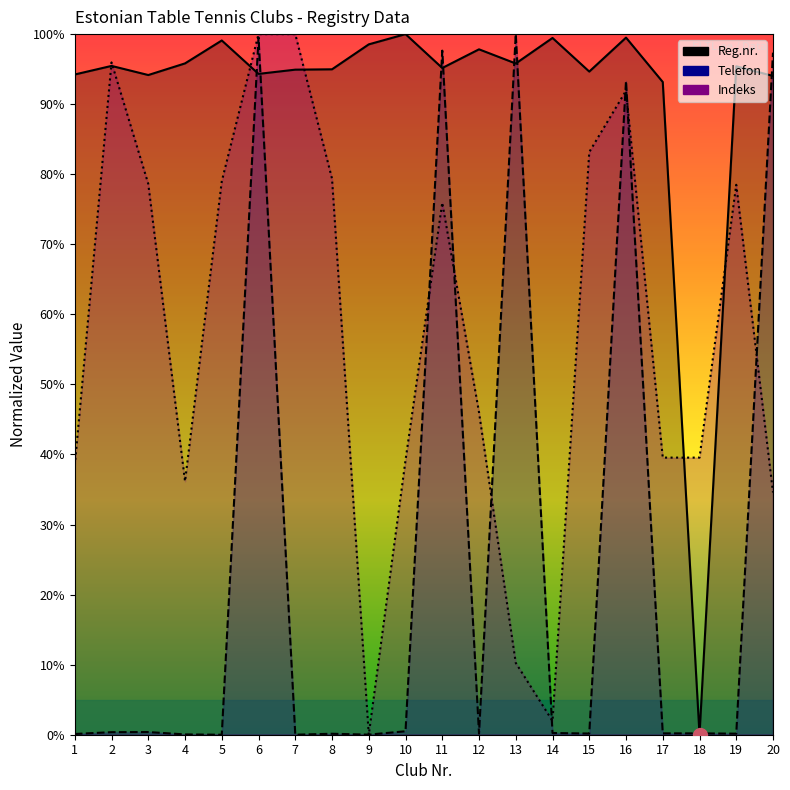

How many positive values does the Telefon series have?

19